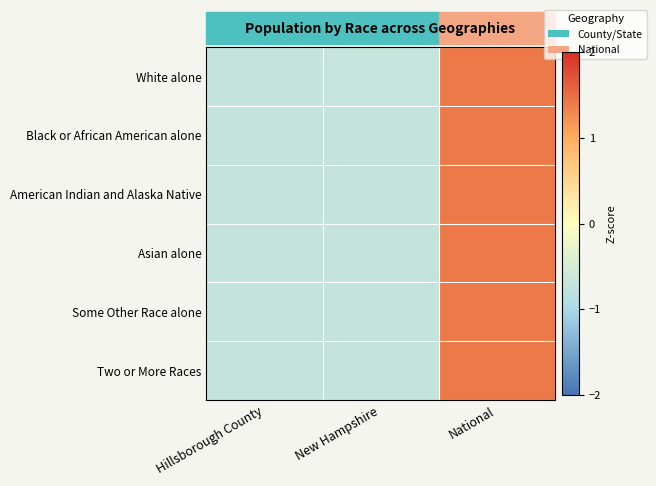

What is the minimum value shown in the chart?

-0.7